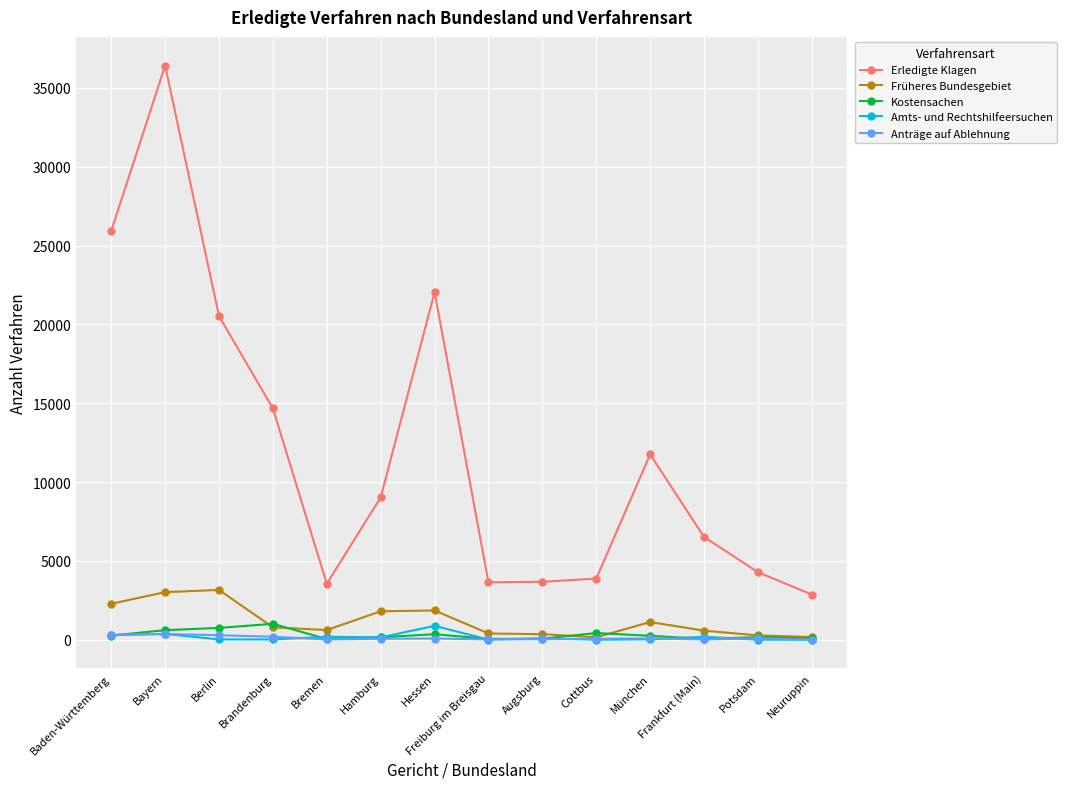

True or false: Früheres Bundesgebiet has more than 2 interior local peaks.

True